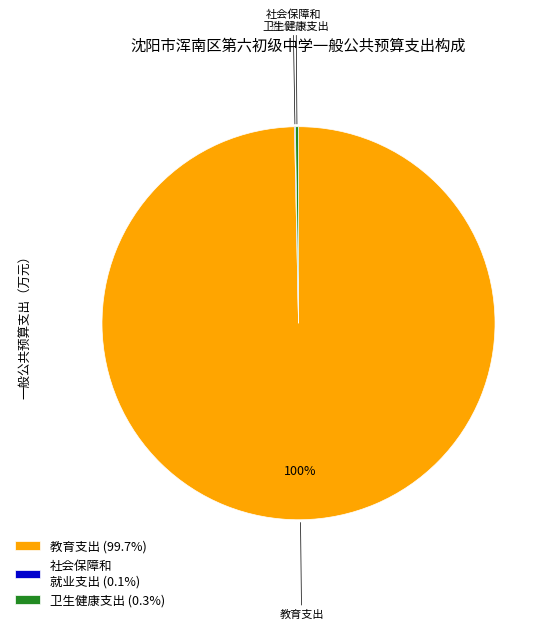

Does any single category account for the majority?

Yes